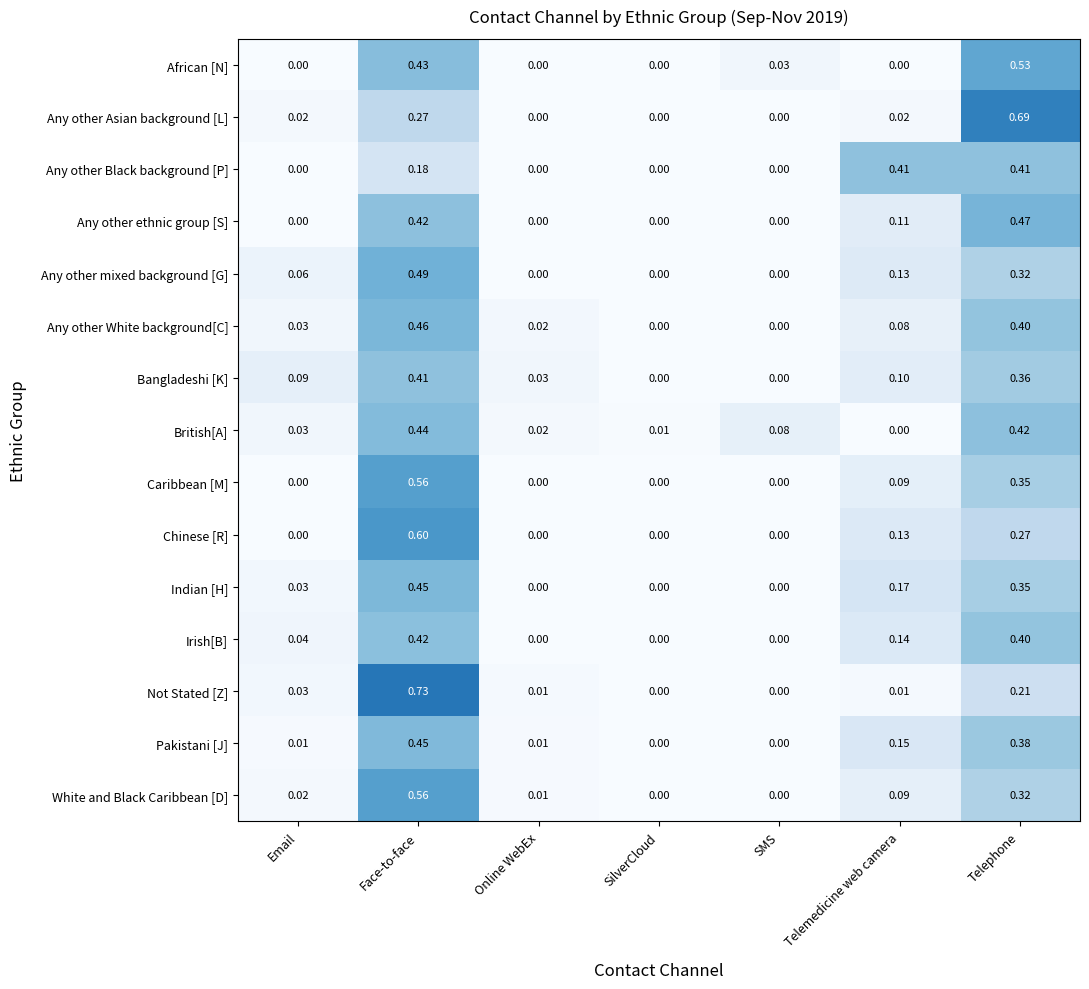

Which series has the largest range (max minus min)?

Not Stated [Z]